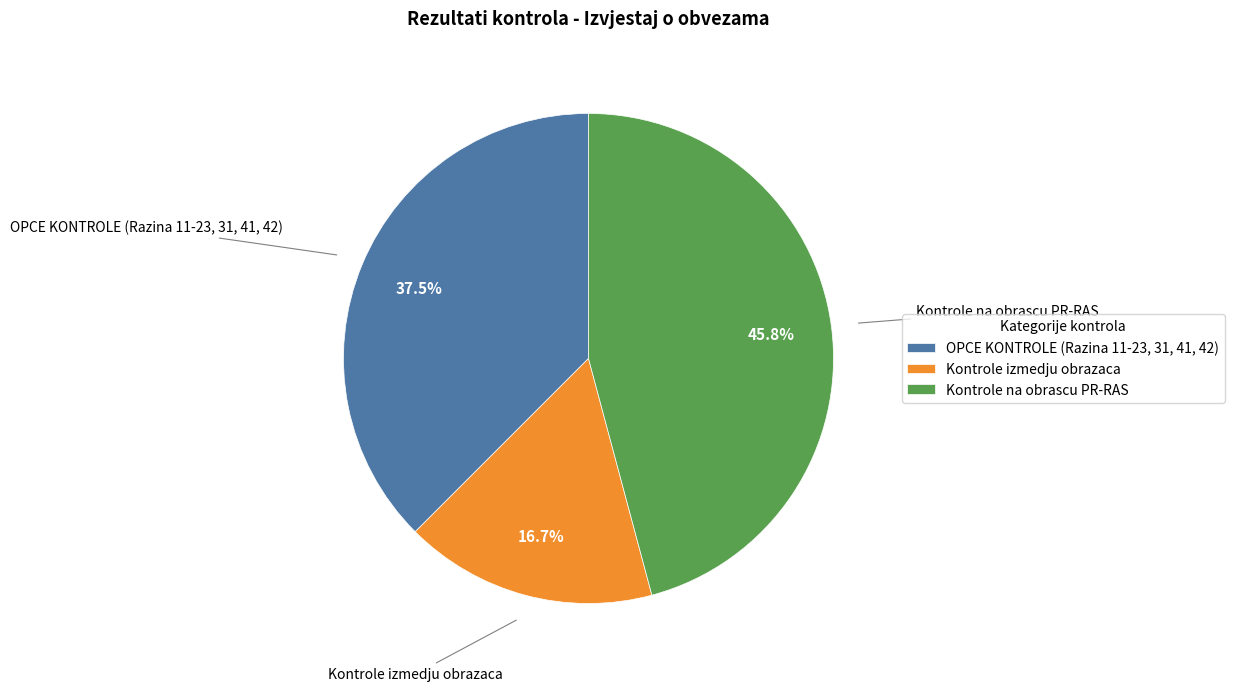

Approximately how many times larger is the value at Kontrole izmedju obrazaca compared to OPCE KONTROLE (Razina 11-23, 31, 41, 42)?

0.4